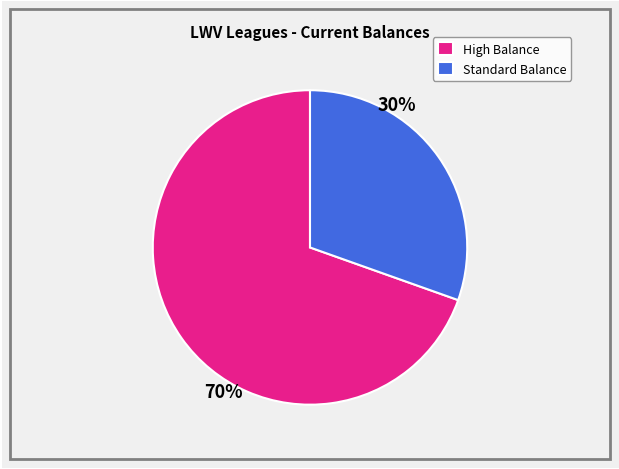

The High Balance slice represents 70% of the pie. True or false?

True